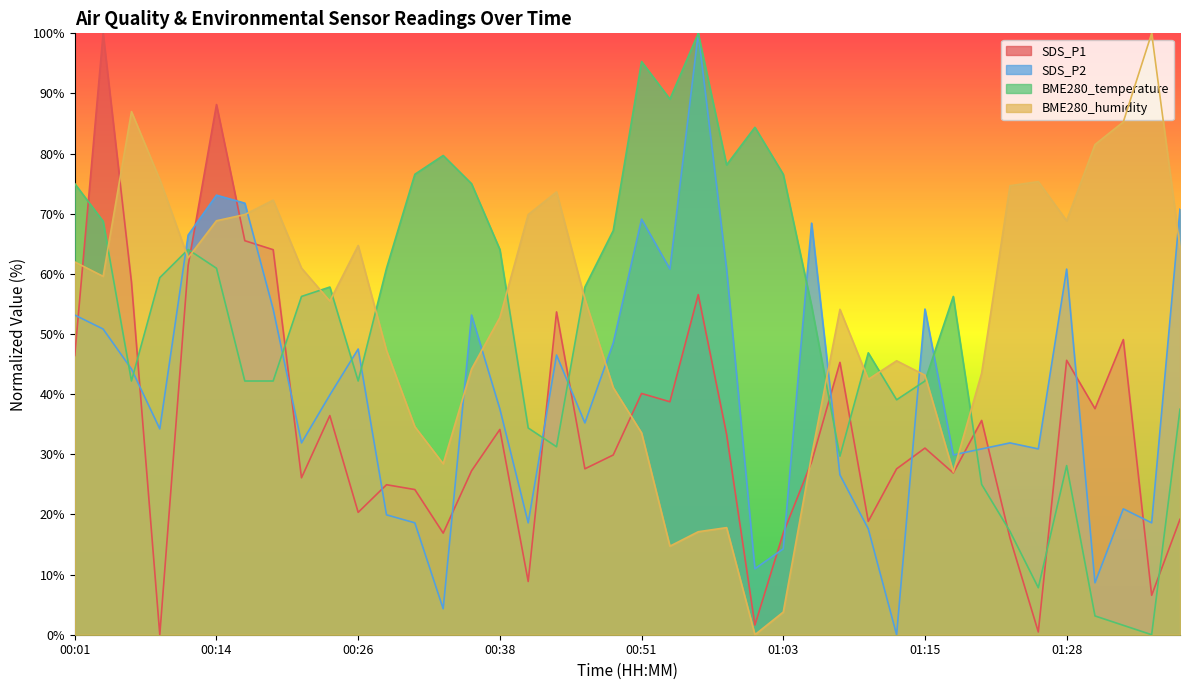

What is the difference between the SDS_P2 values at 01:33 and 00:21?

11.0